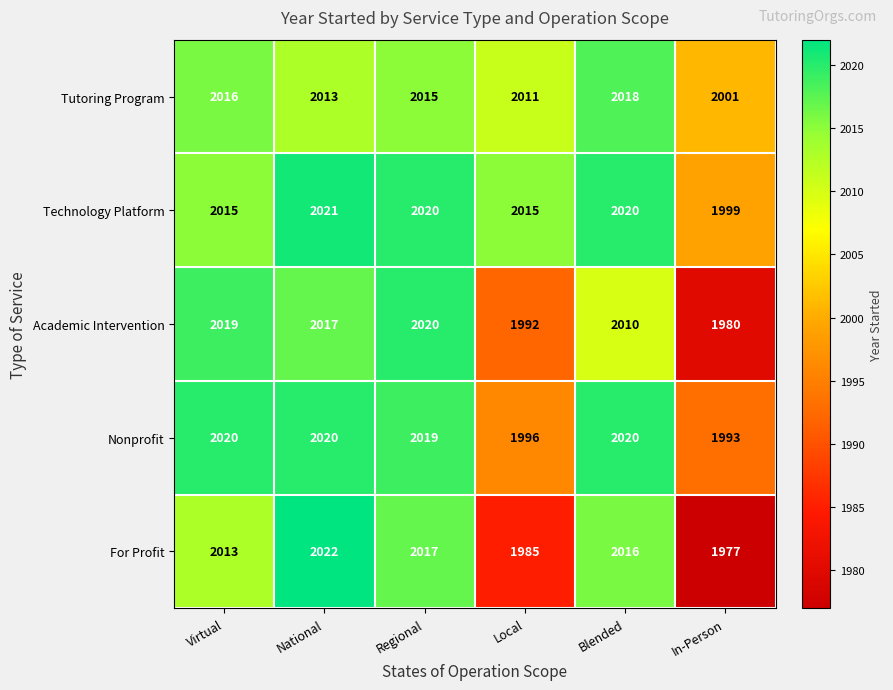

Which series has the widest spread of values?

For Profit